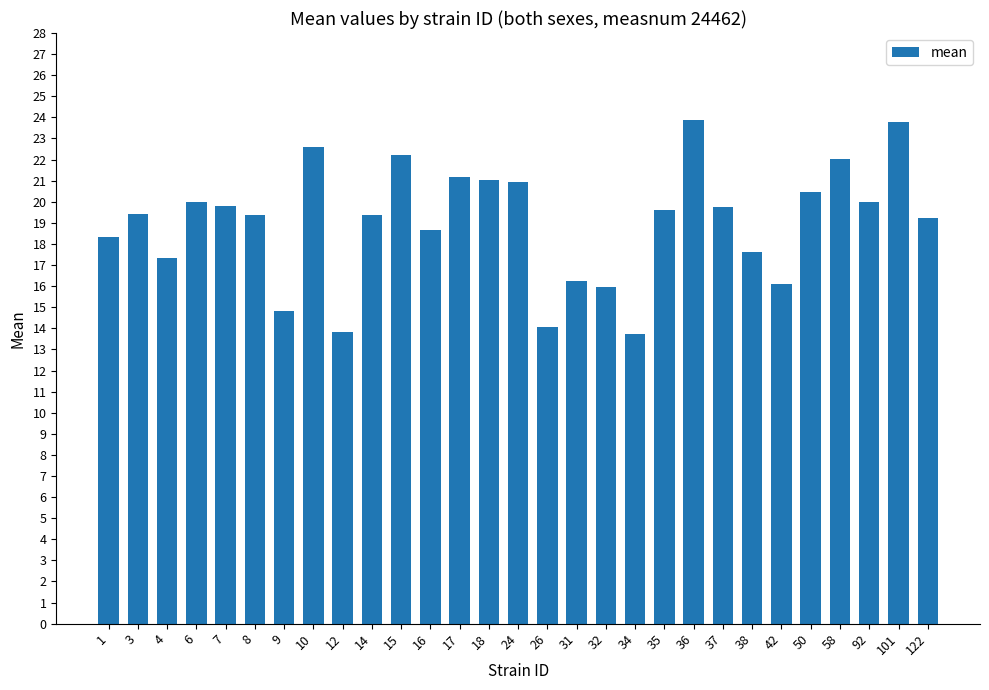

Is it true that the value at 1 is 18.4?

True